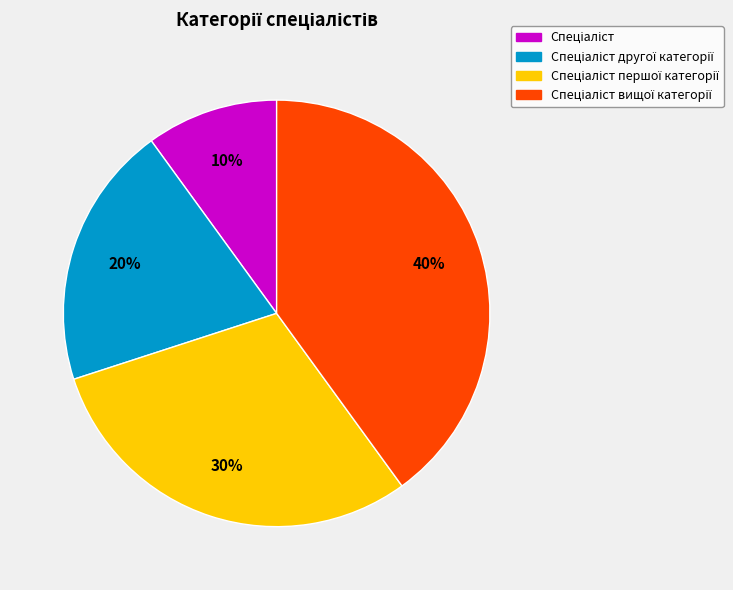

Is there any slice that represents more than half of the pie?

No